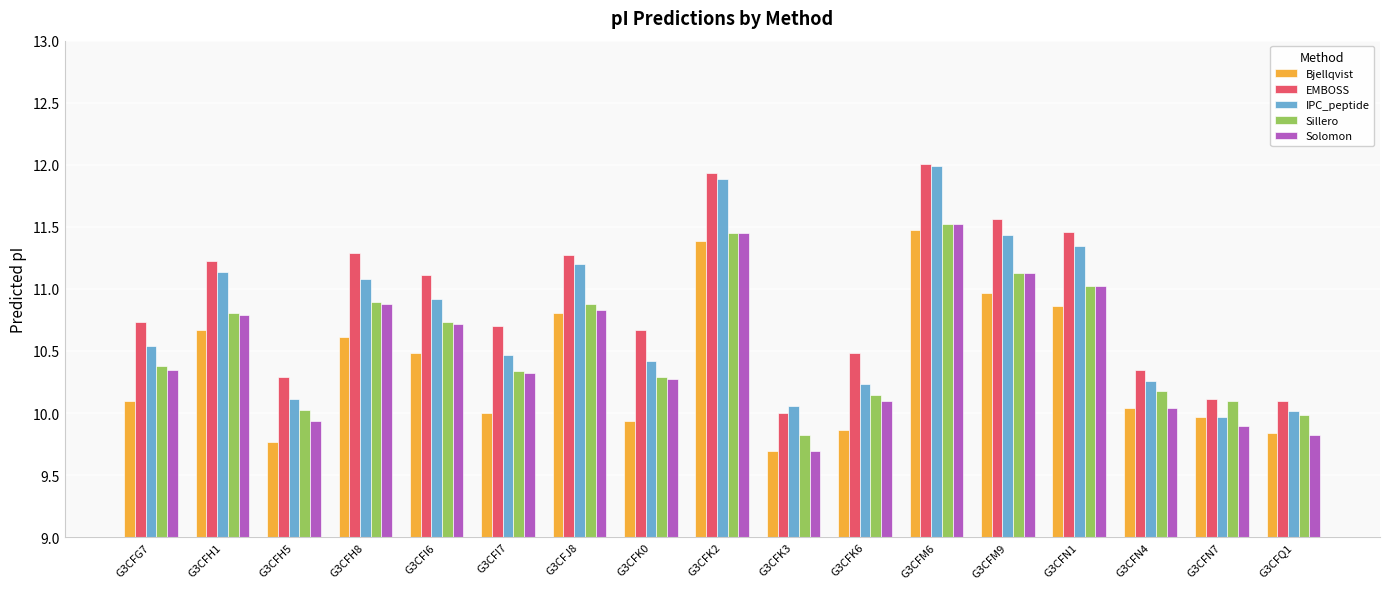

Read the Bjellqvist value at G3CFH1.

10.7